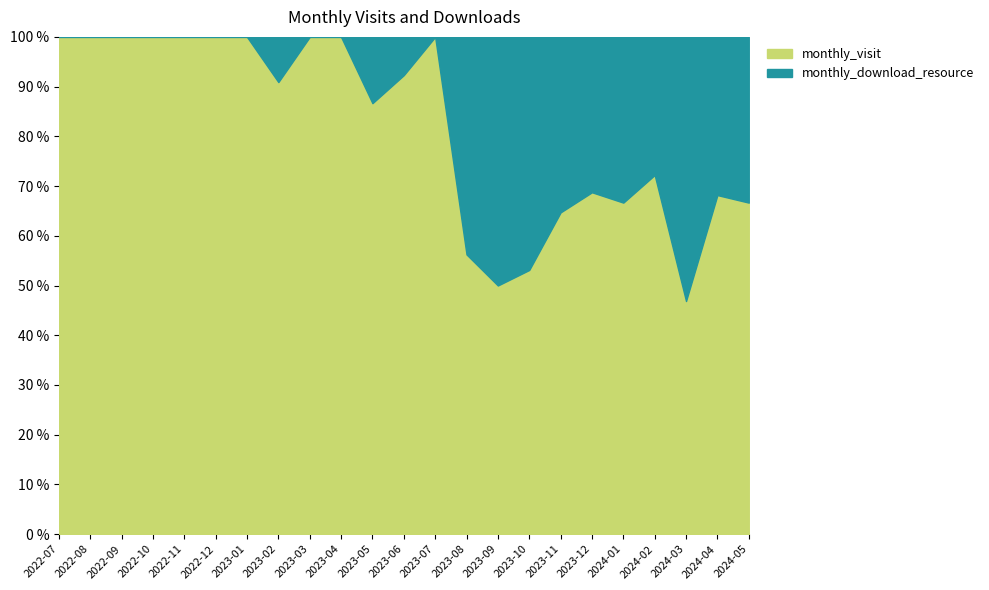

At which label is monthly_visit closest to 12?

2023-06